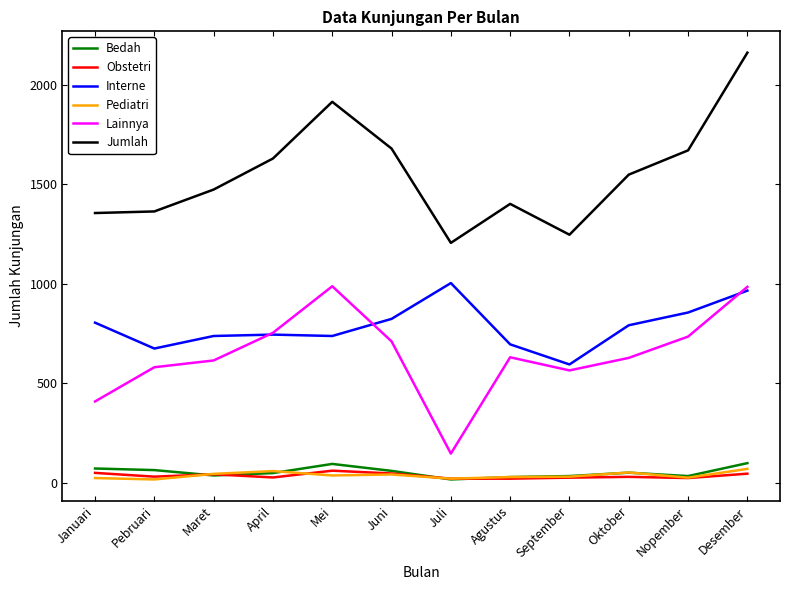

At which category is the sum across all series the highest?

Desember